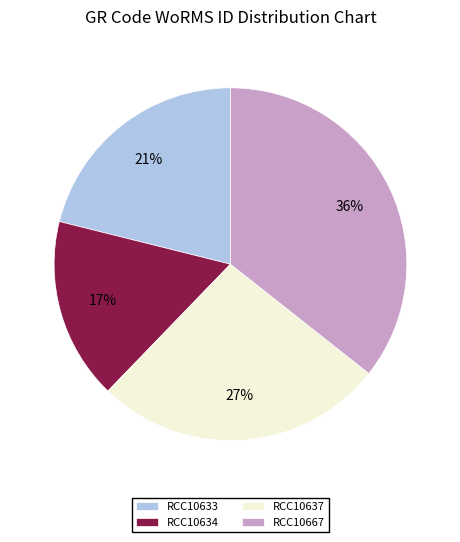

Does any single category account for the majority?

No